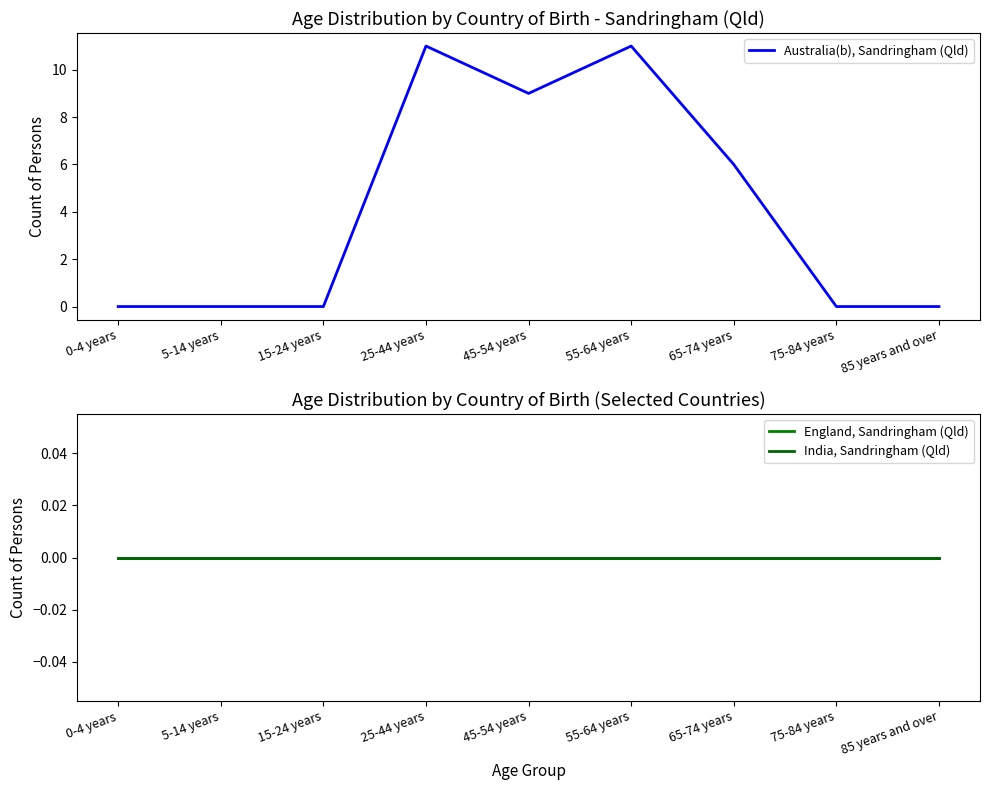

True or false: Australia(b), Sandringham (Qld) and England, Sandringham (Qld) cross at least once.

False